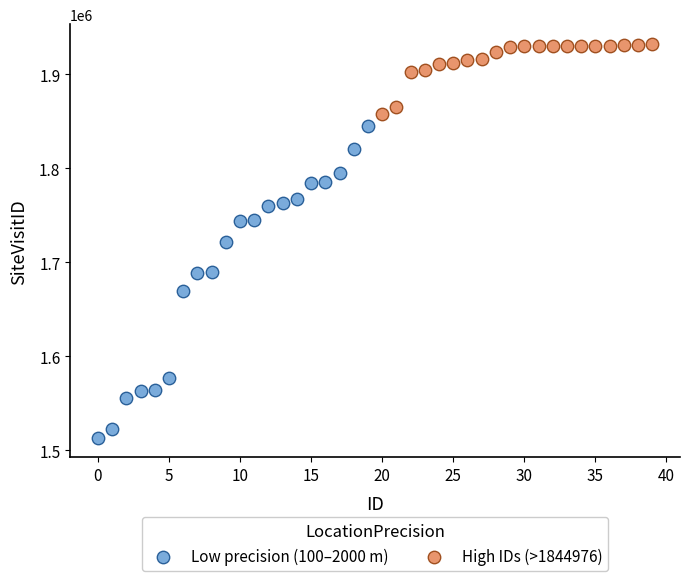

Which series contains the lowest Y value?

Low precision (100–2000 m)